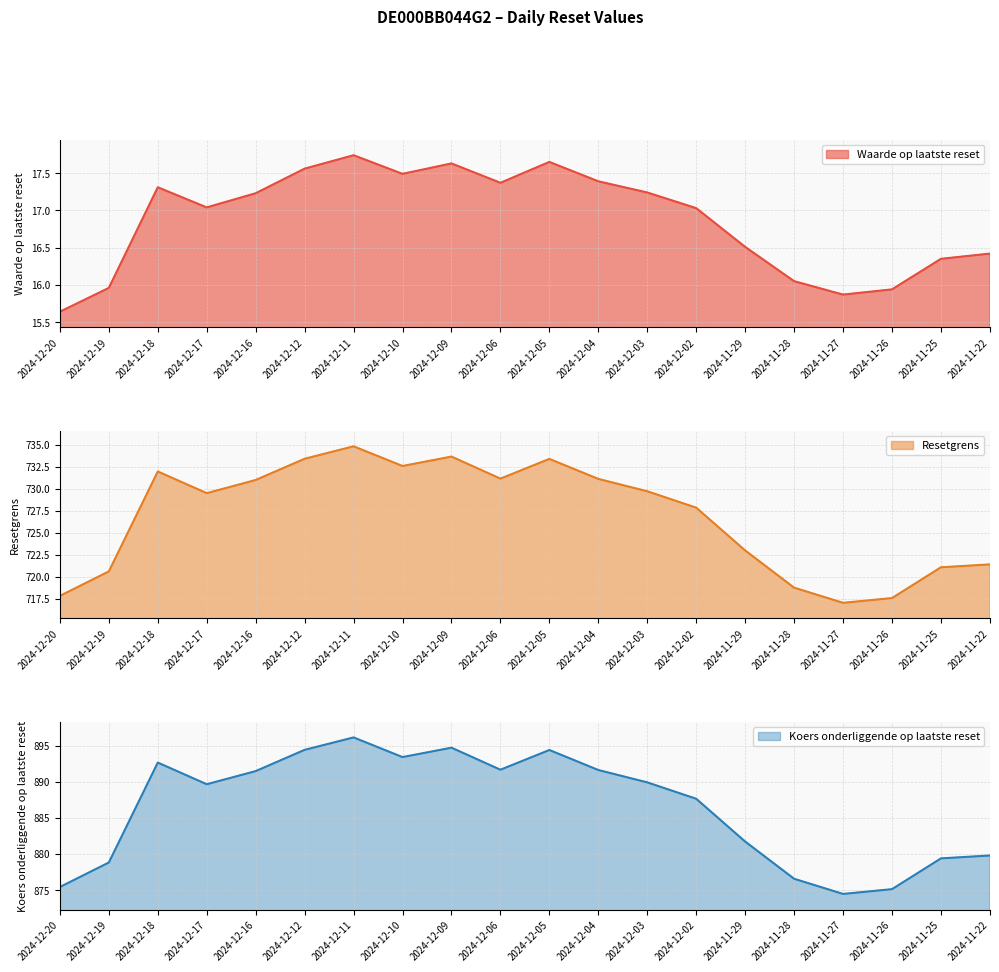

True or false: Koers onderliggende op laatste reset and Resetgrens cross at least once.

False